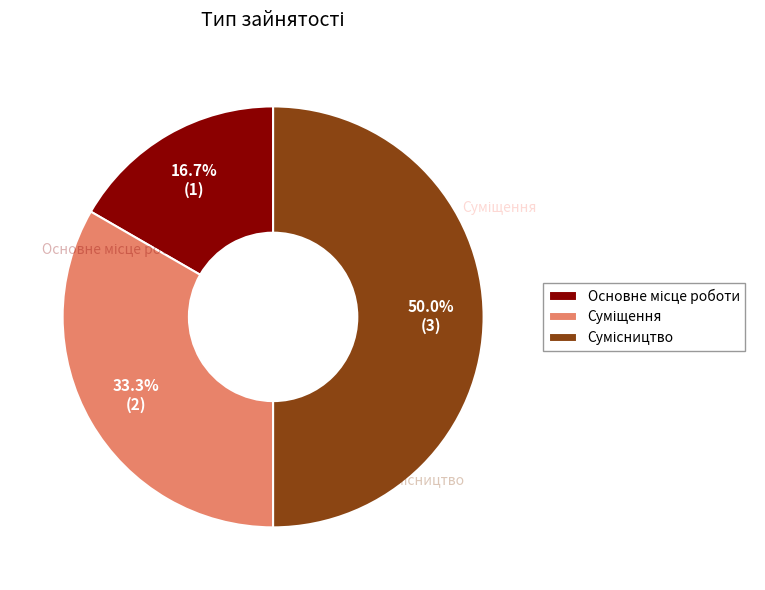

What is the ratio of the value at Основне місце роботи to the value at Сумісництво?

0.3